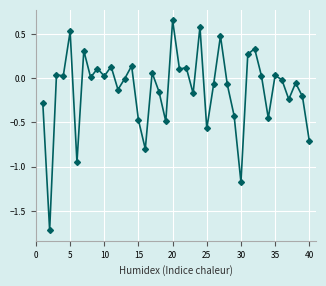

How many series are shown in this chart?

1